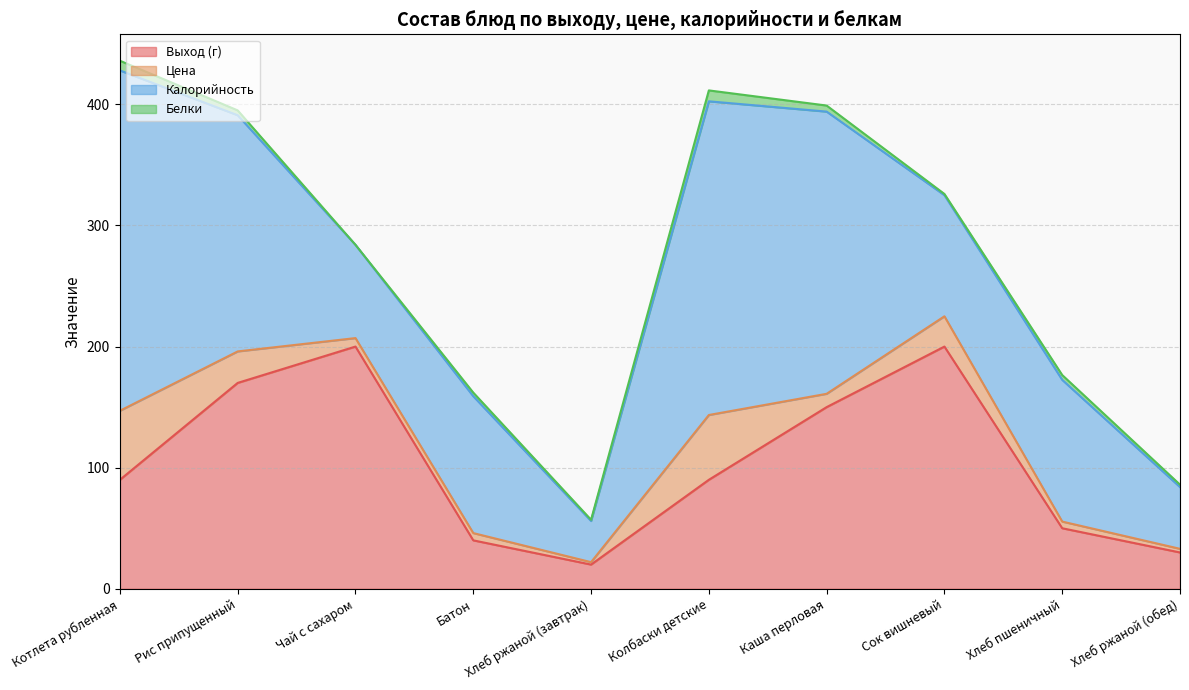

How many values in Белки are above zero?

9